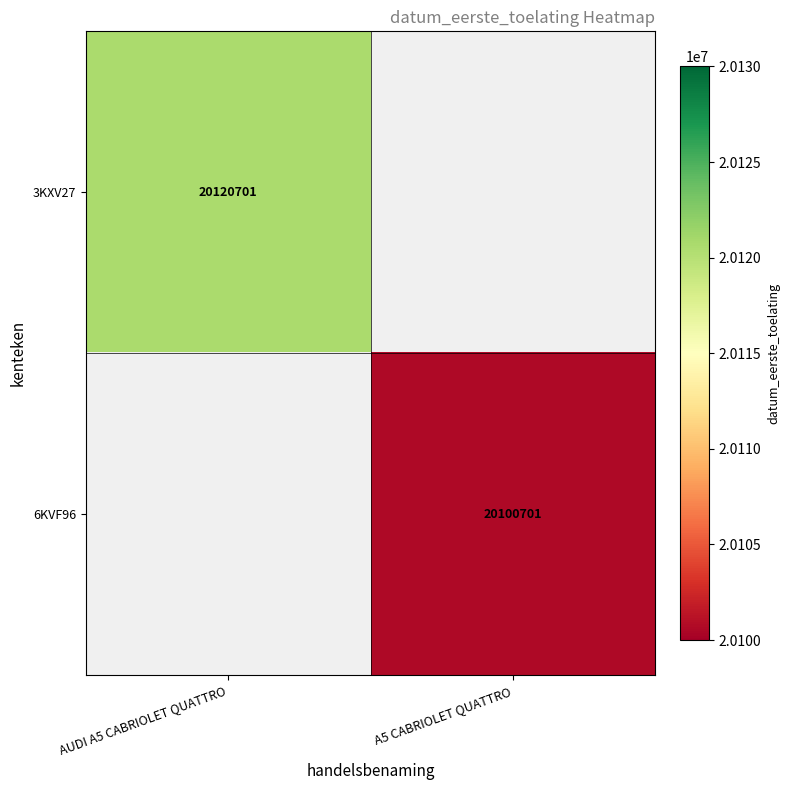

Is the value of 3KXV27 at AUDI A5 CABRIOLET QUATTRO greater than the value of 6KVF96 at AUDI A5 CABRIOLET QUATTRO?

No